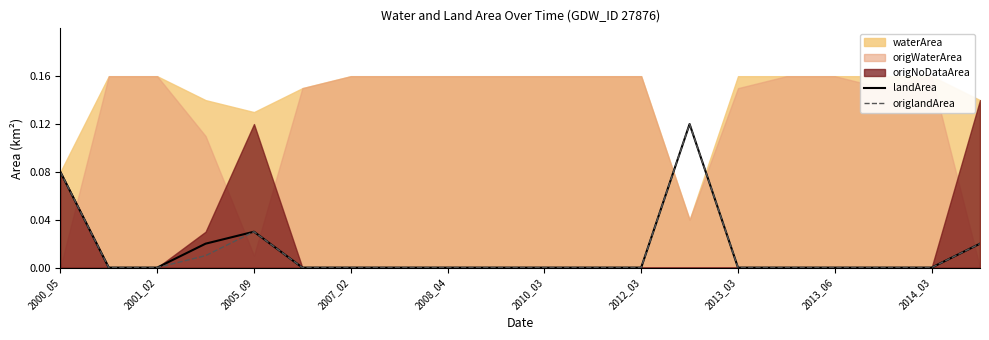

The origlandArea series shows 0.1 at 2001_02. True or false?

False